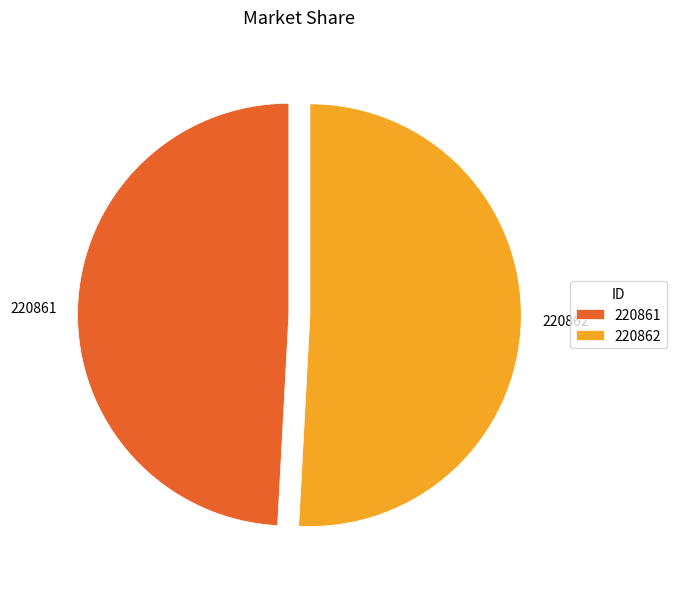

Count the number of slices in the pie.

2